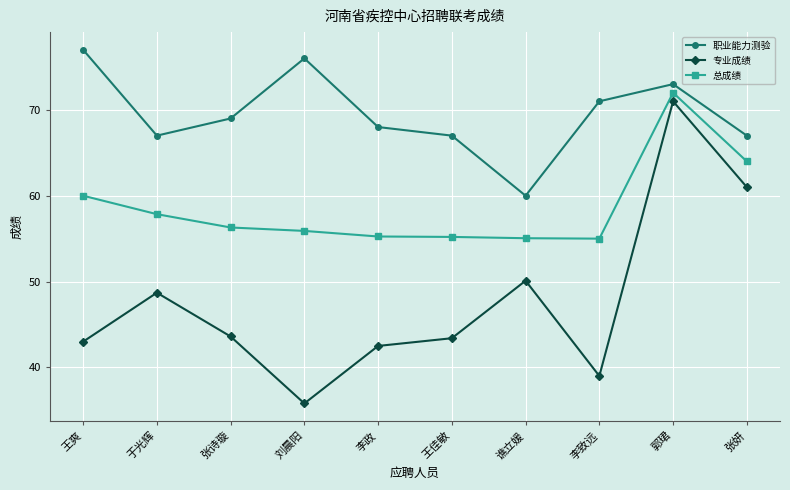

What is the sum of the 总成绩 values at 王爽 and 张妍?

124.0